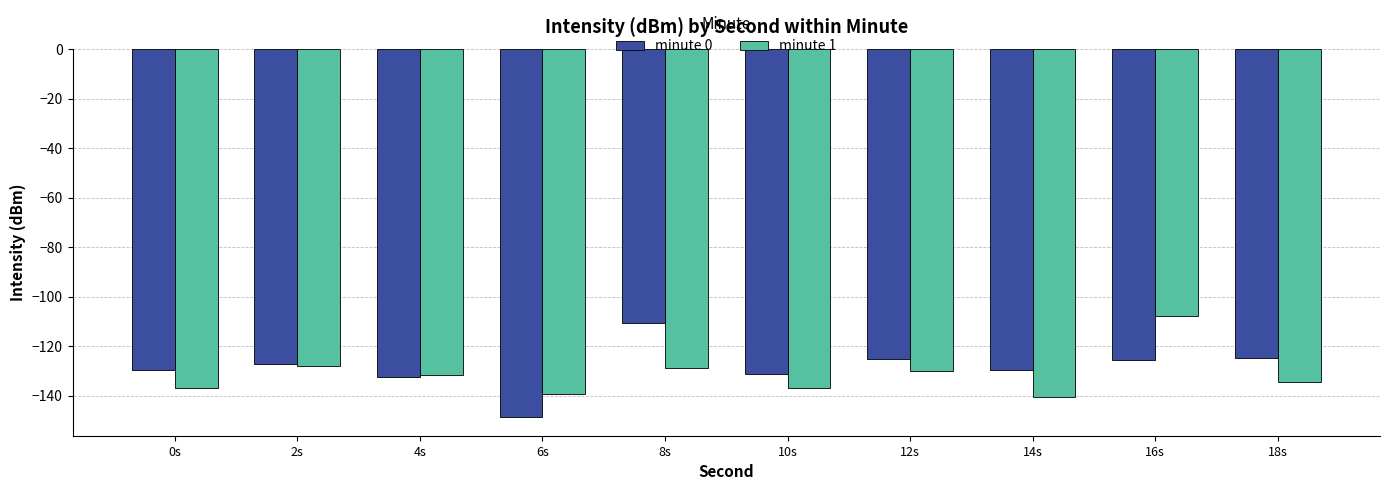

What is the difference between the highest and lowest values at 12s?

4.7